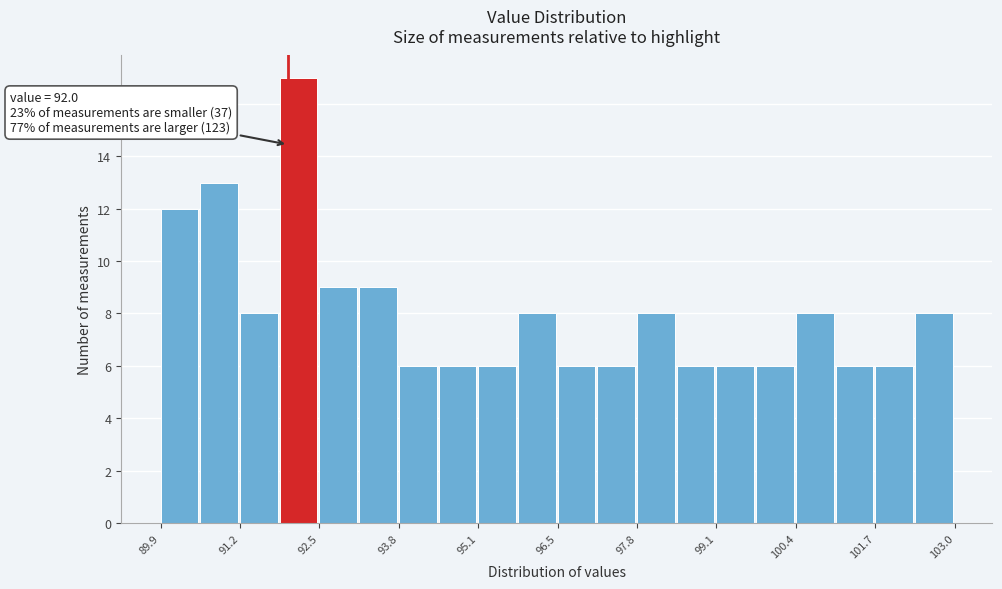

Around what value on the x-axis is the tallest bar? Give the approximate position of its centre, as read against the axis.

92.2